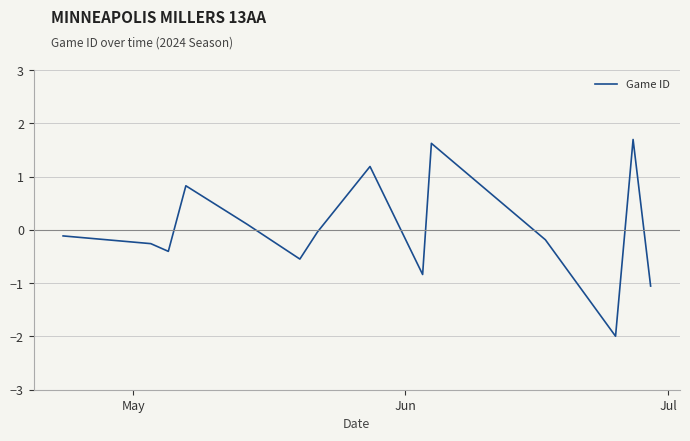

What is the greatest value displayed?

1.7